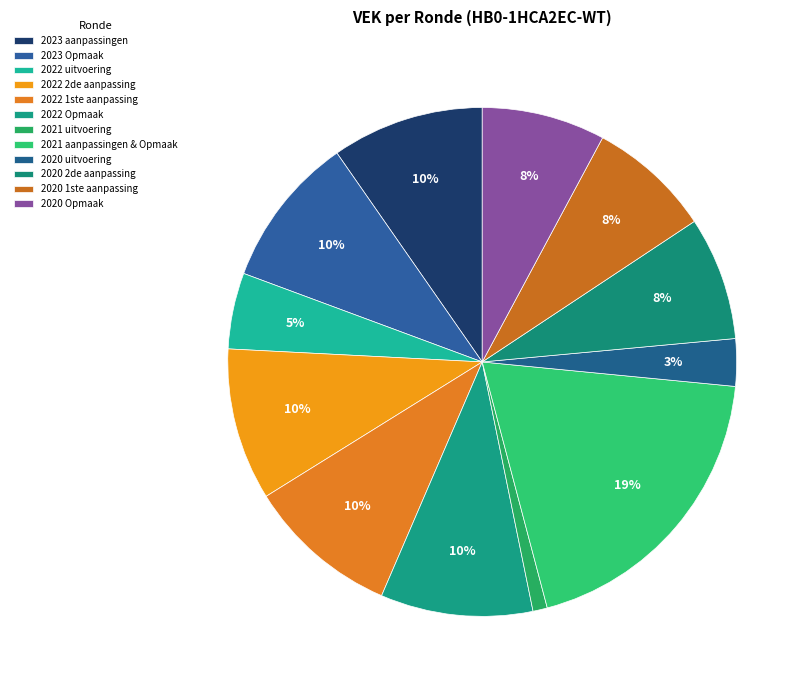

Count the number of slices in the pie.

12